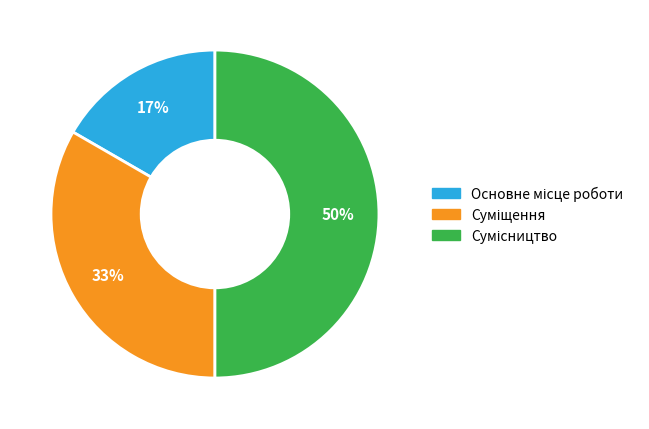

To the nearest percent, what is the difference between the largest and smallest slice percentages?

33%